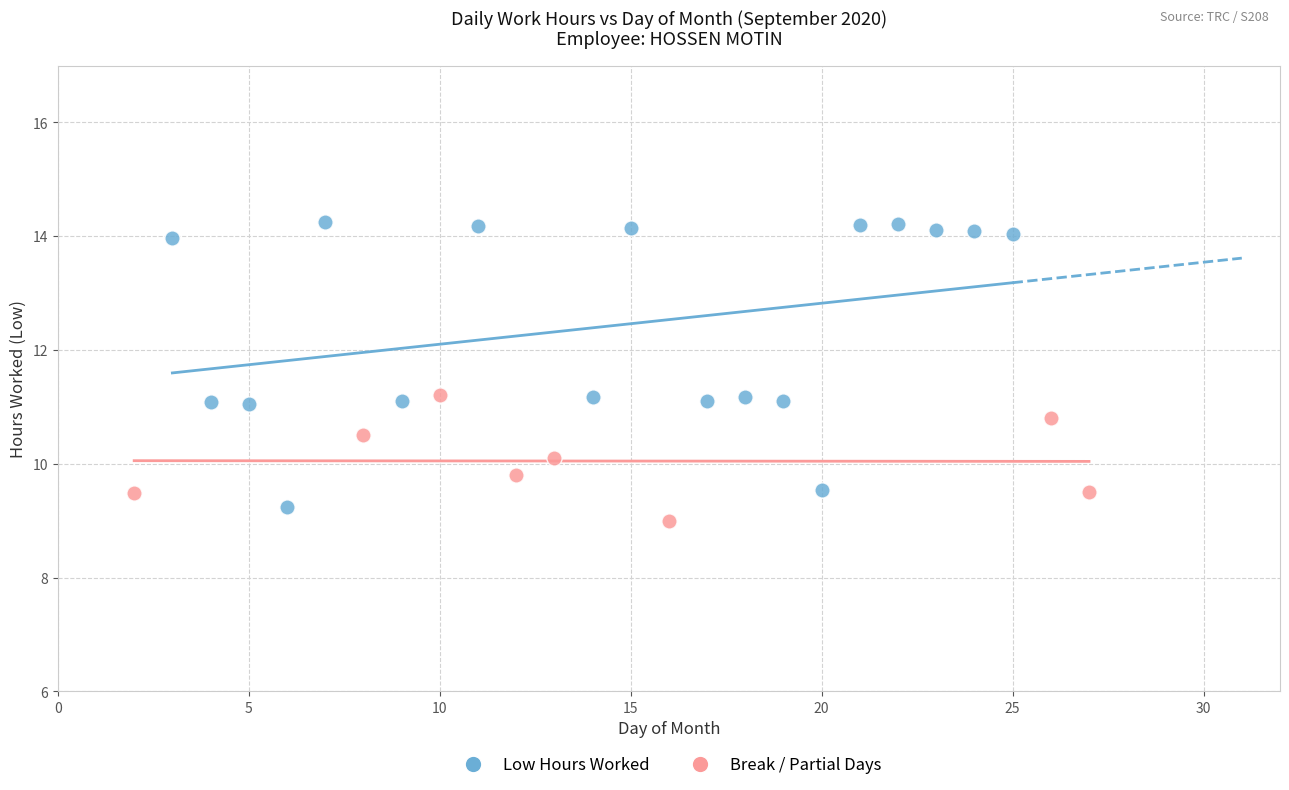

Which series has the widest spread of Y values?

Low Hours Worked